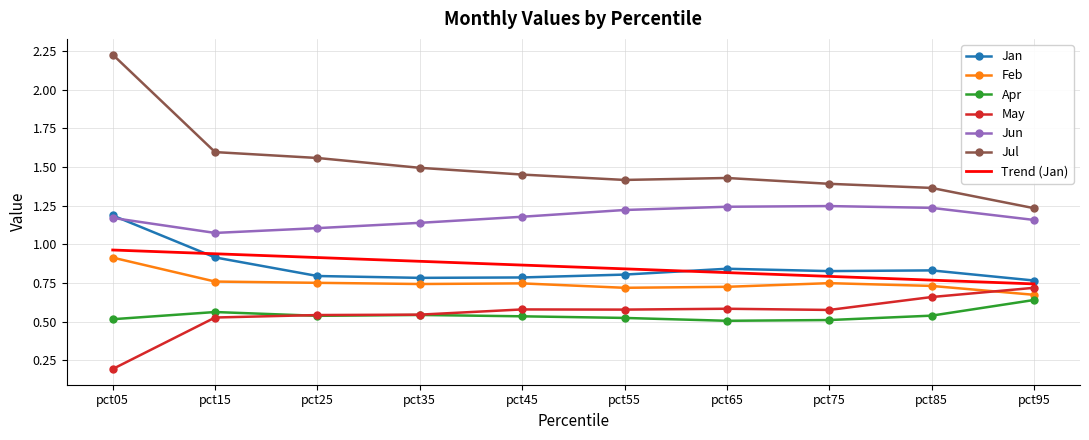

Is it true that Jan equals 0.5 at pct35?

False